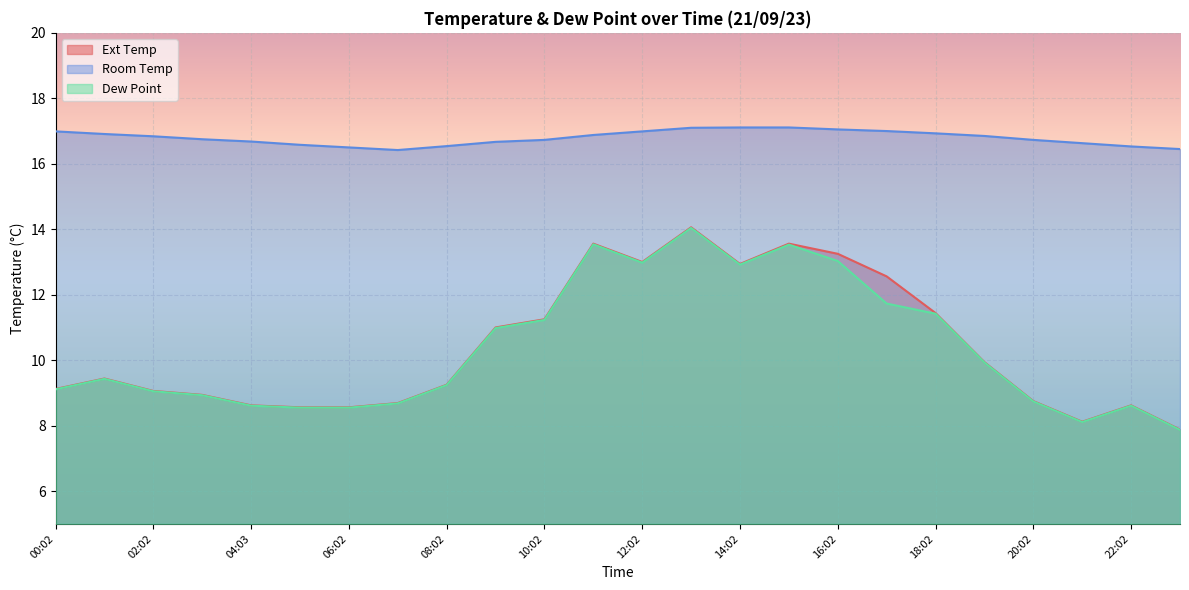

List the series in order of their peak value, lowest first.

Dew Point, Ext Temp, Room Temp